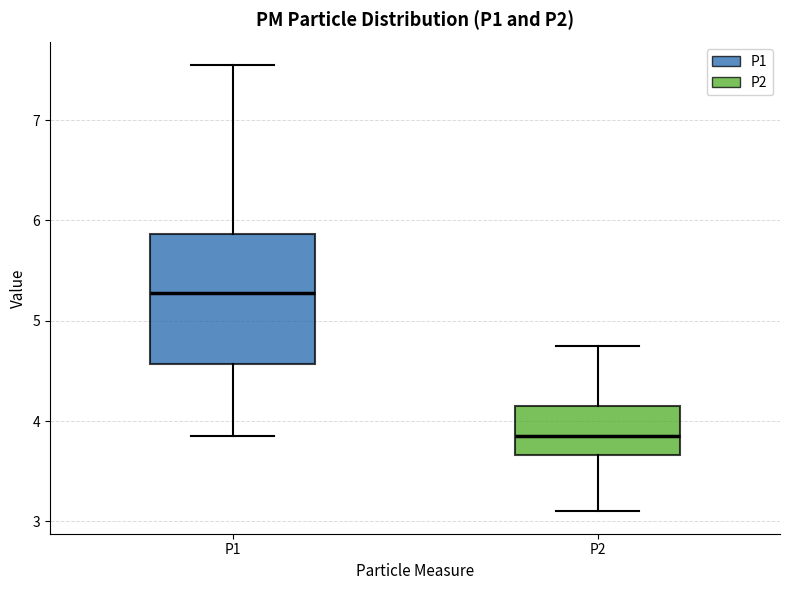

Where does the median line of the box for P1 sit on the y-axis? The values are not printed on the chart, so give them approximately, as read against the axis.

5.3